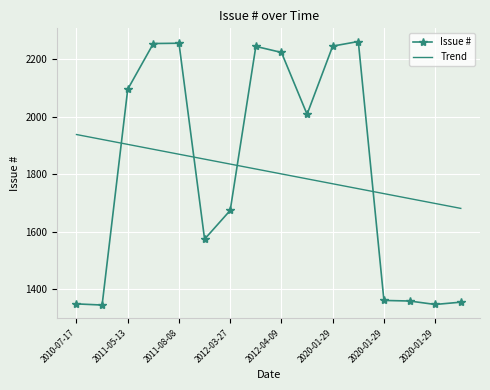

At how many categories does at least one series exceed 1744?

12